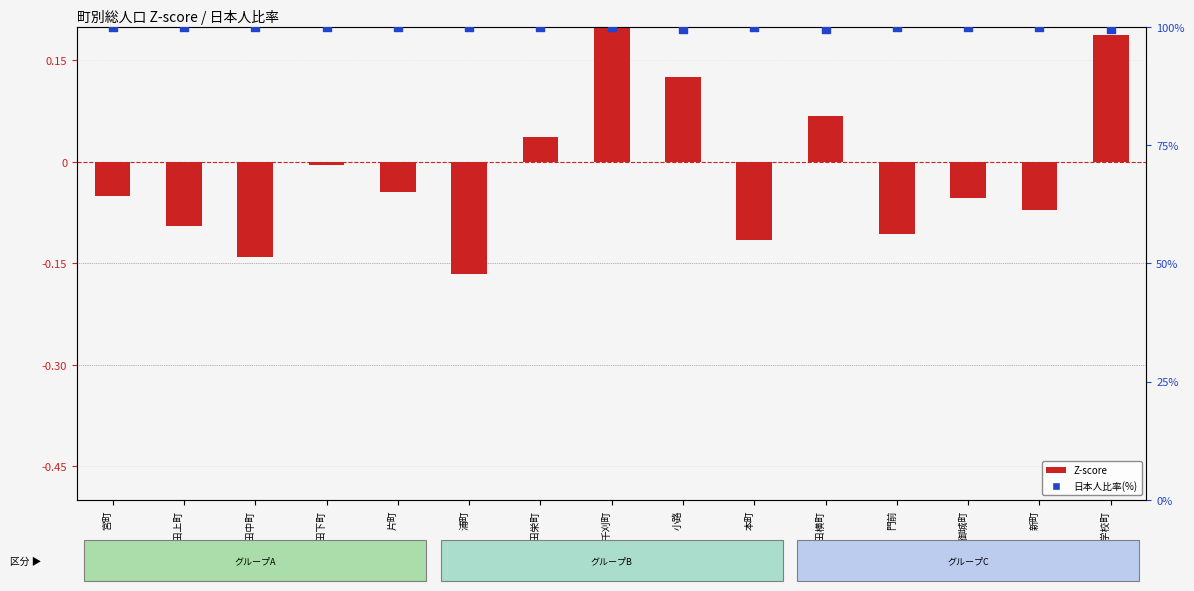

What is the total value across all series at 安田横町?

99.5